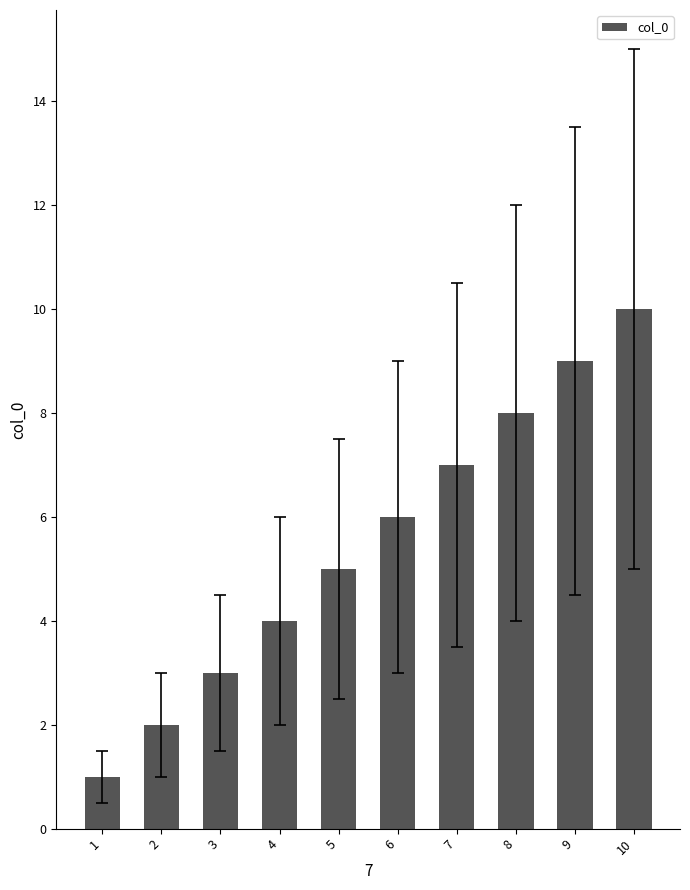

Reading left to right, extract all data points from this chart.

1=1	2=2	3=3	4=4	5=5	6=6	7=7	8=8	9=9	10=10